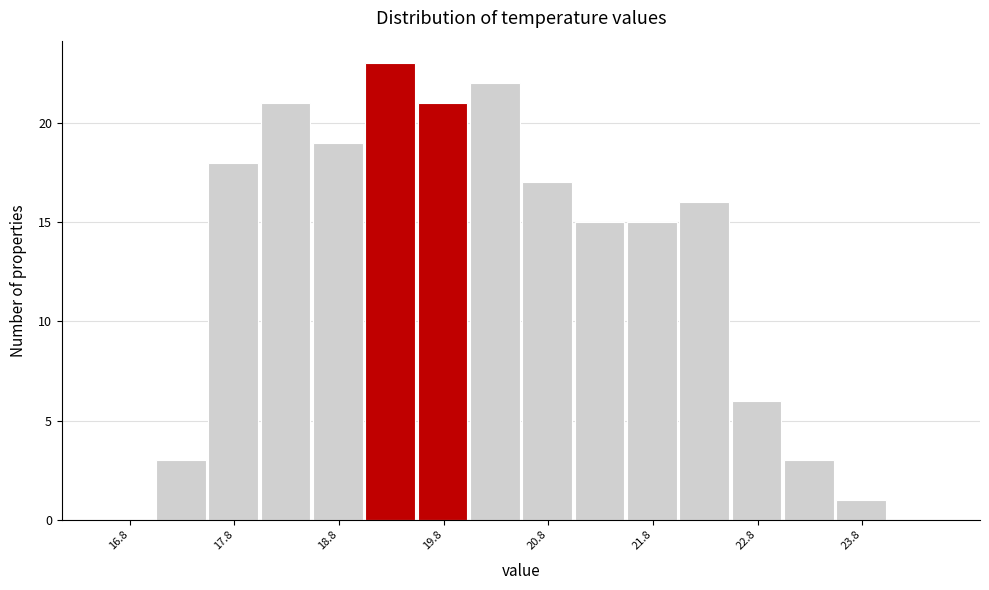

Reading left to right, transcribe this chart: for each bar, give the range it covers on the x-axis and its height. The values are not printed on the chart, so give them approximately, as read against the axis.

16.5 to 17.0: 0
17.0 to 17.5: 3
17.5 to 18.0: 18
18.0 to 18.5: 21
18.5 to 19.0: 19
19.0 to 19.5: 23
19.5 to 20.0: 21
20.0 to 20.5: 22
20.5 to 21.0: 17
21.0 to 21.5: 15
21.5 to 22.0: 15
22.0 to 22.5: 16
22.5 to 23.0: 6
23.0 to 23.5: 3
23.5 to 24.0: 1
24.0 to 24.5: 0